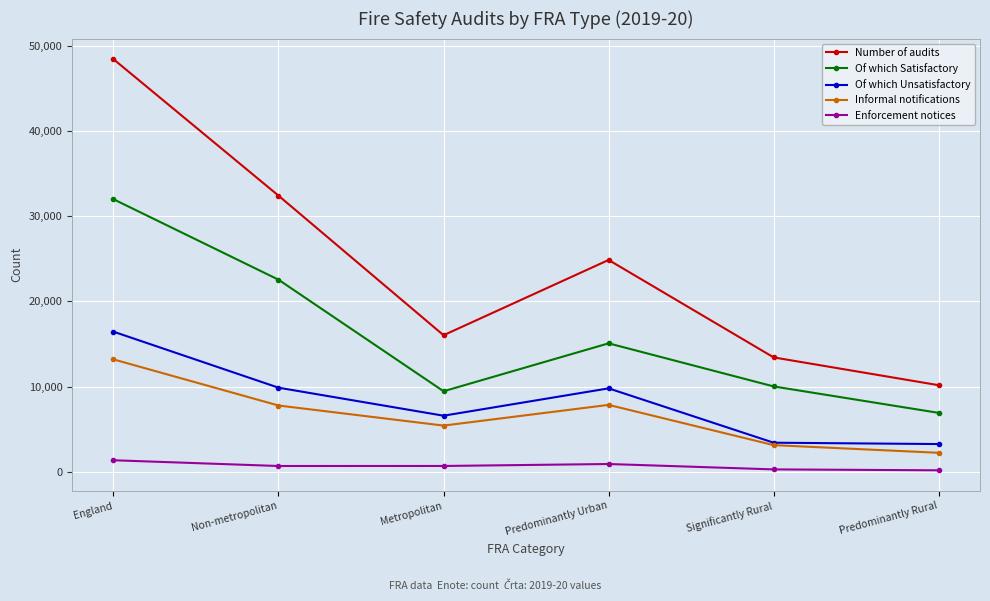

What is the maximum value for Of which Unsatisfactory?

16436